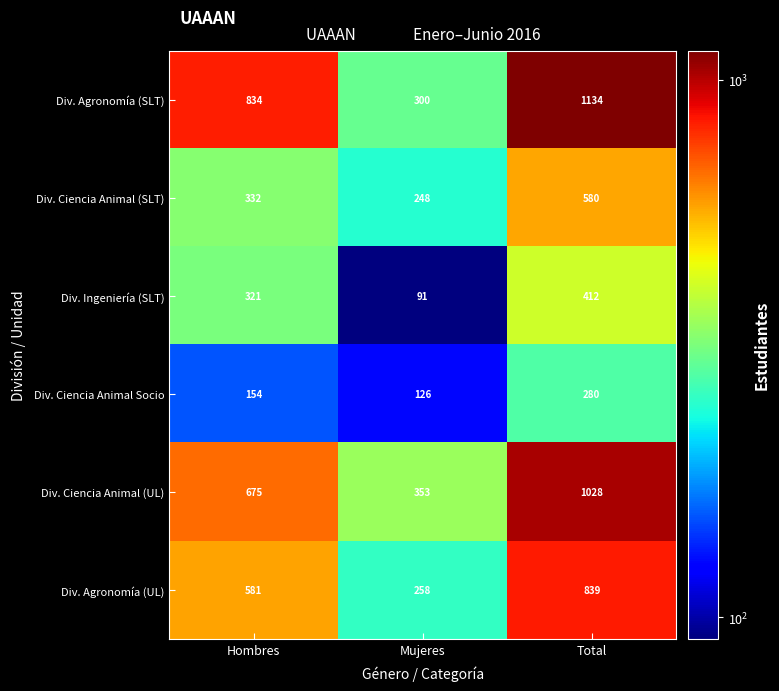

How many Div. Agronomía (UL) values are between 258 and 839?

3